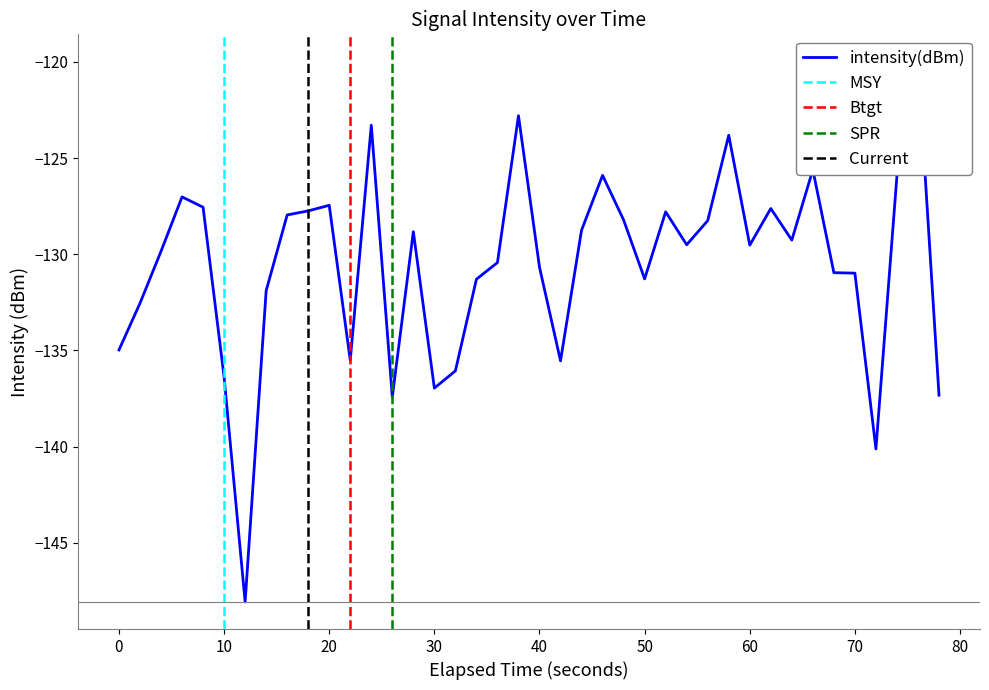

Does the chart have visible grid lines?

No